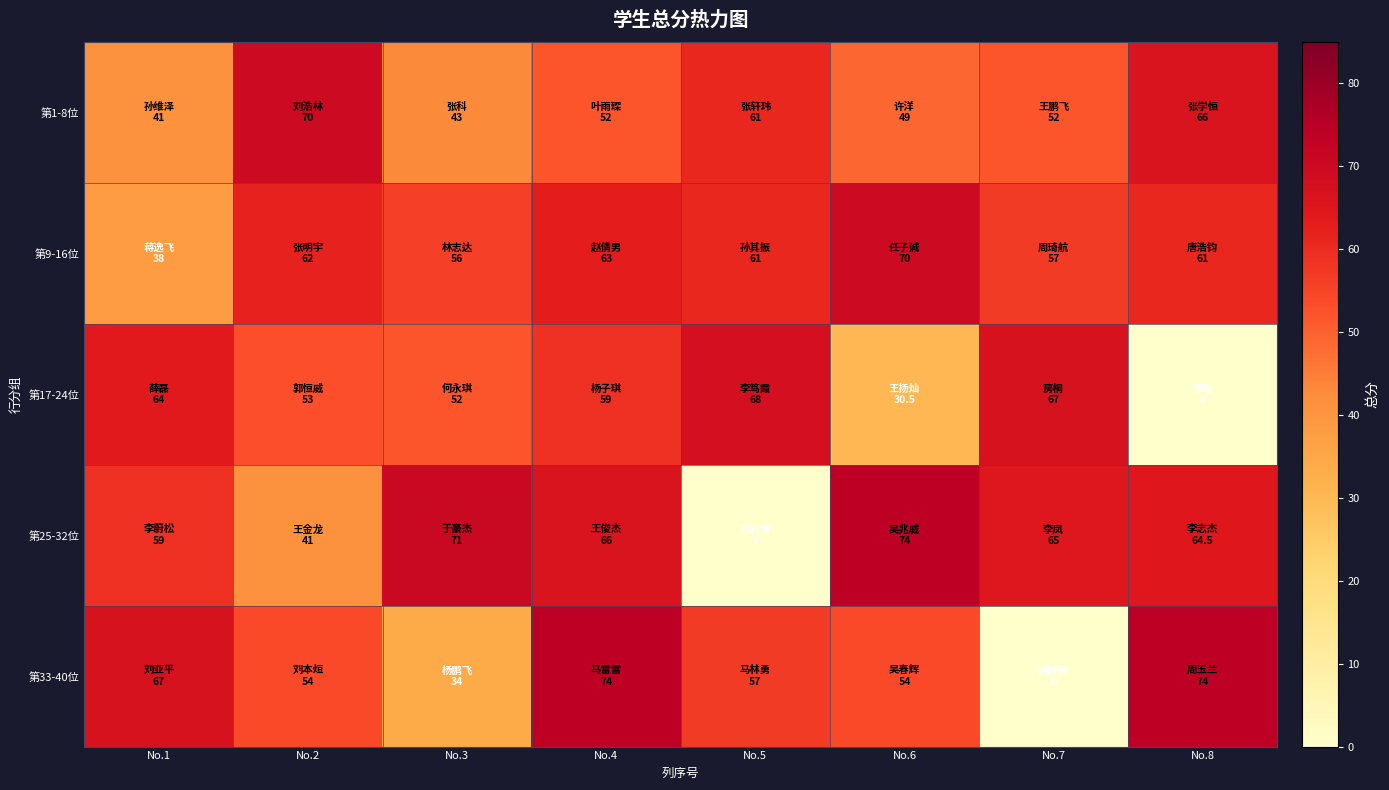

Reading left to right, list all the values displayed in this chart.

第1-8位: No.1=41.0	No.2=70.0	No.3=43.0	No.4=52.0	No.5=61.0	No.6=49.0	No.7=52.0	No.8=66.0
第9-16位: No.1=38.0	No.2=62.0	No.3=56.0	No.4=63.0	No.5=61.0	No.6=70.0	No.7=57.0	No.8=61.0
第17-24位: No.1=64.0	No.2=53.0	No.3=52.0	No.4=59.0	No.5=68.0	No.6=30.5	No.7=67.0	No.8=0.0
第25-32位: No.1=59.0	No.2=41.0	No.3=71.0	No.4=66.0	No.5=0.0	No.6=74.0	No.7=65.0	No.8=64.5
第33-40位: No.1=67.0	No.2=54.0	No.3=34.0	No.4=74.0	No.5=57.0	No.6=54.0	No.7=0.0	No.8=74.0